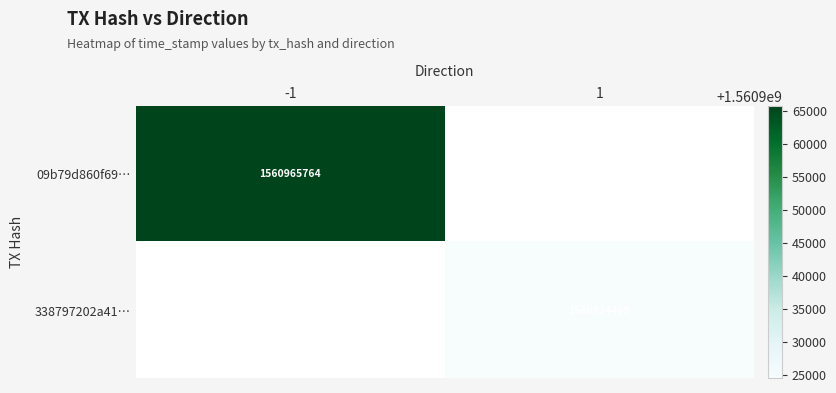

Which label corresponds to the largest value in the chart?

-1